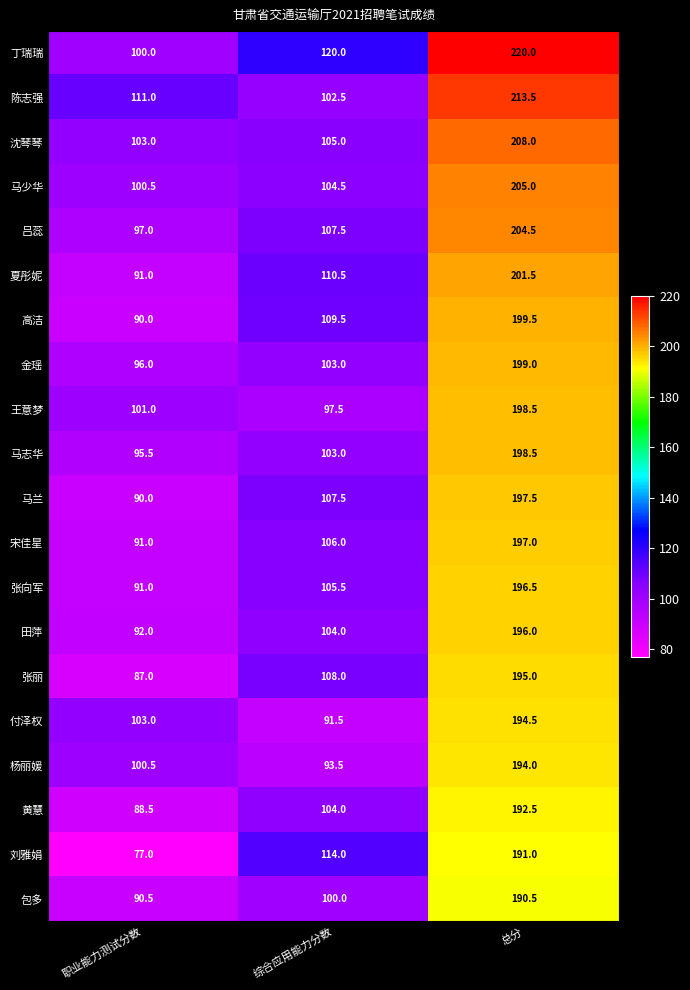

How many values in the 马少华 series are below 104?

1